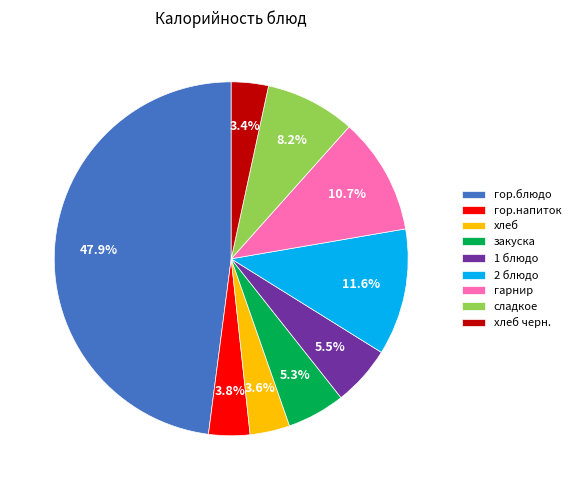

Is there a majority slice in this chart?

No